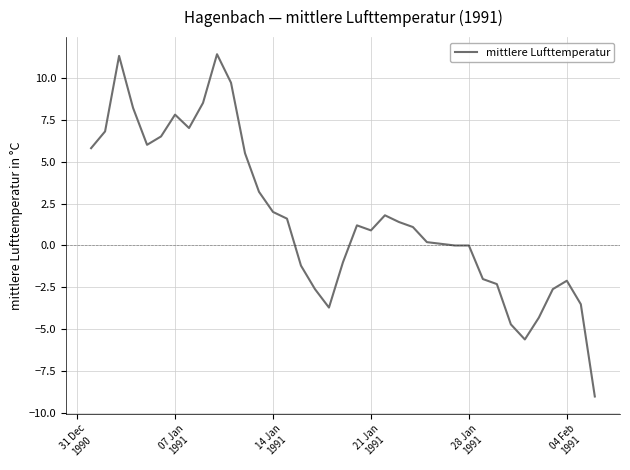

What is the minimum value shown in the chart?

-9.0